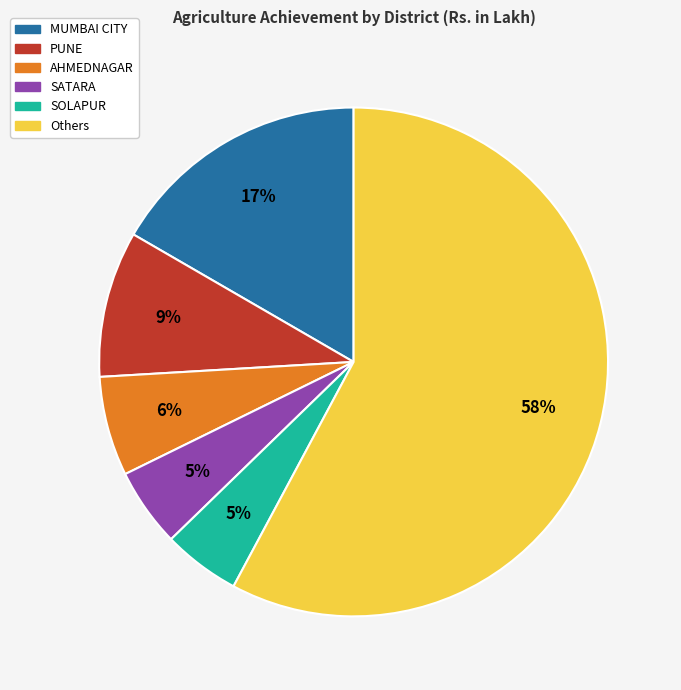

Is it true that MUMBAI CITY is 30% of the pie?

False